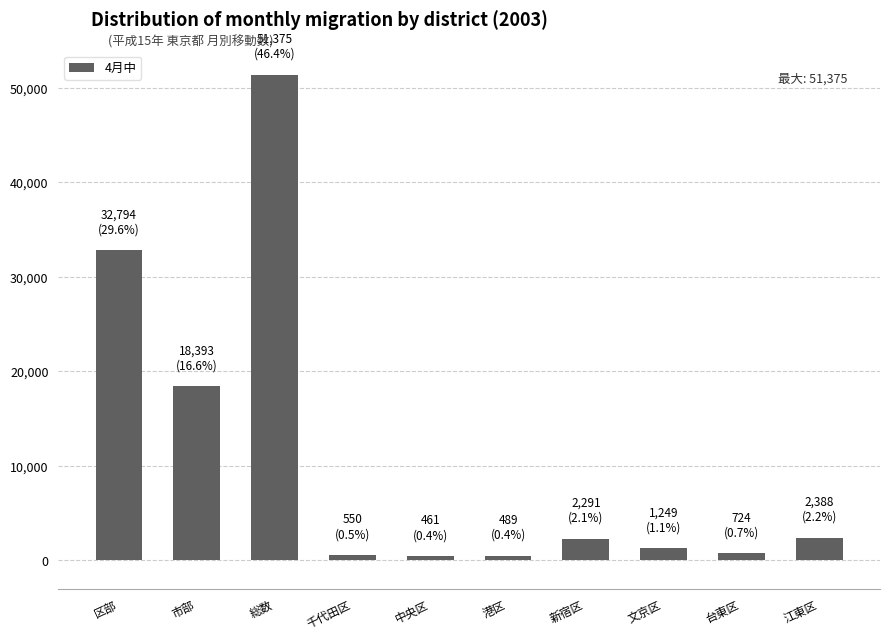

How many values are below 2291?

5